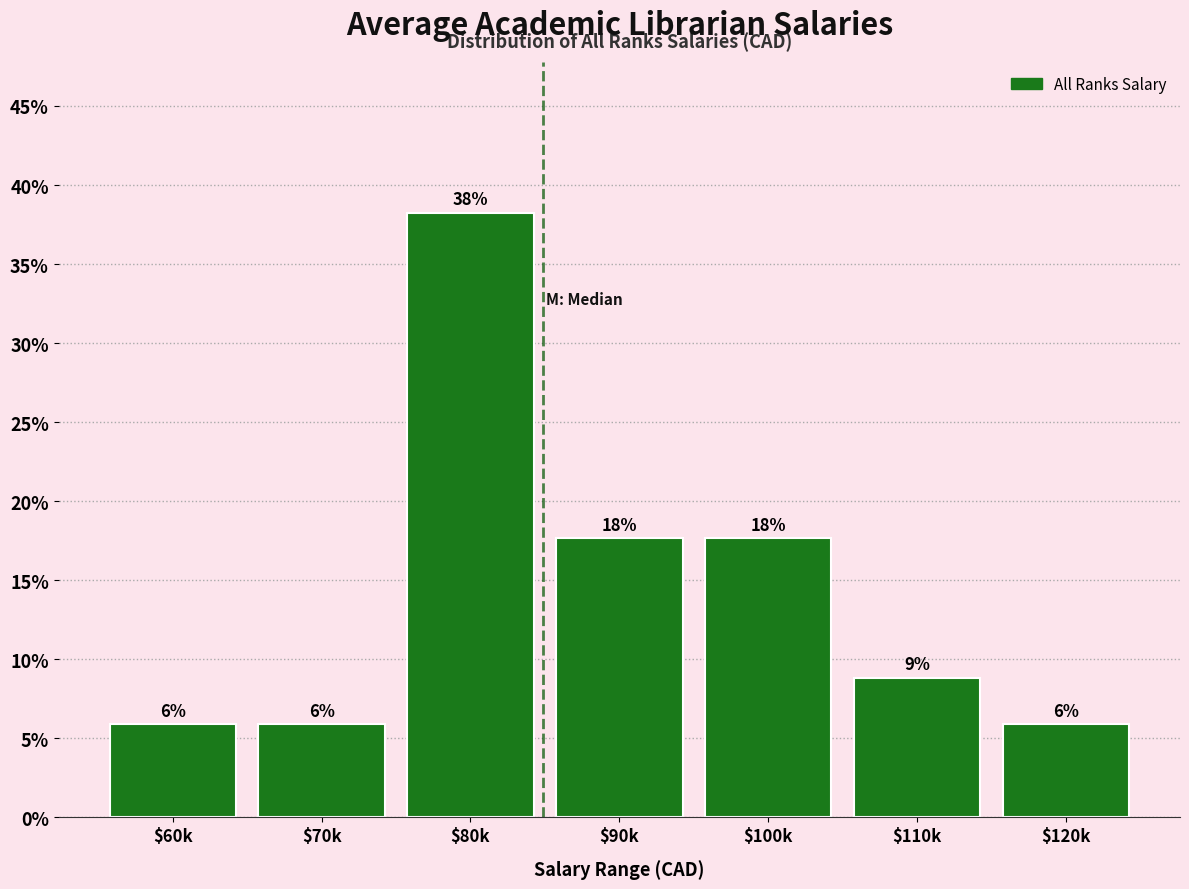

How many bars are there in total?

7